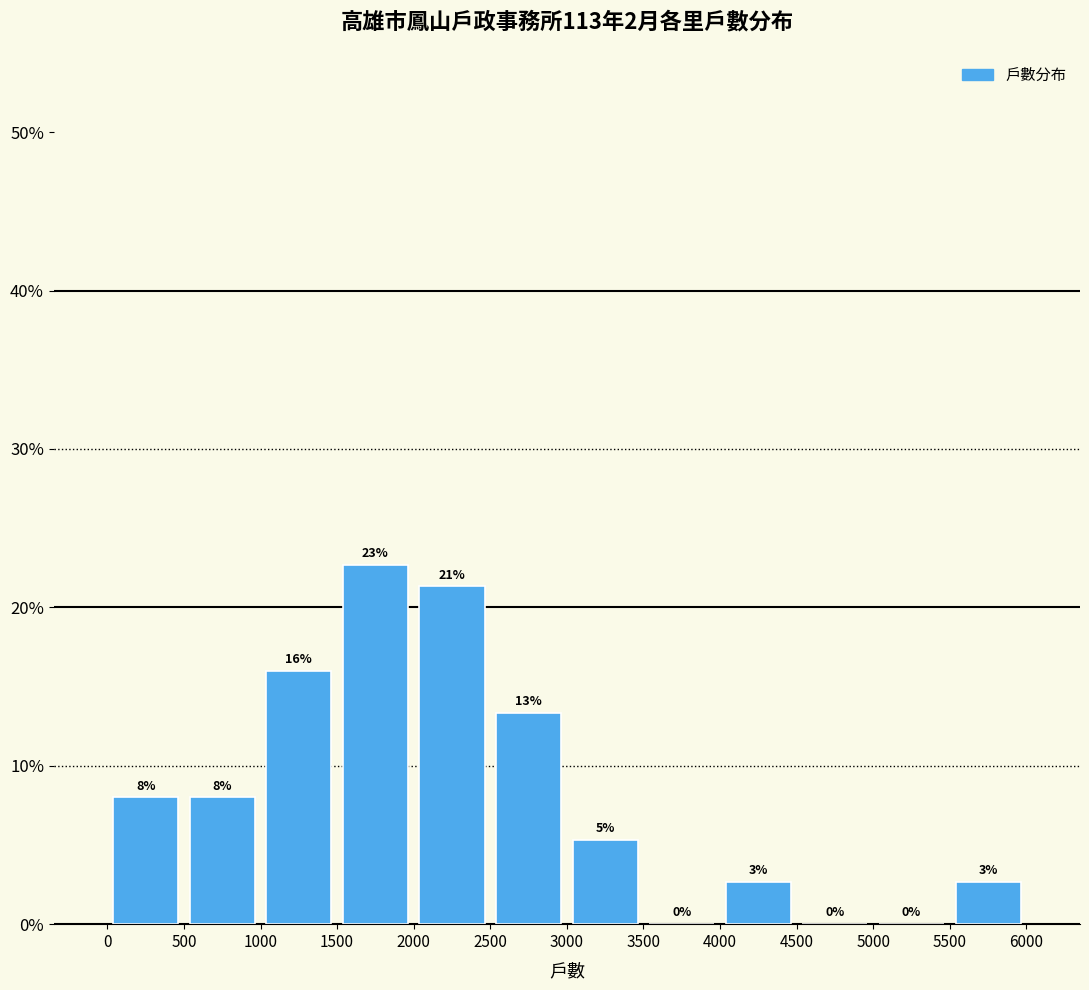

Which range on the x-axis has the tallest bar?

1500 to 2000